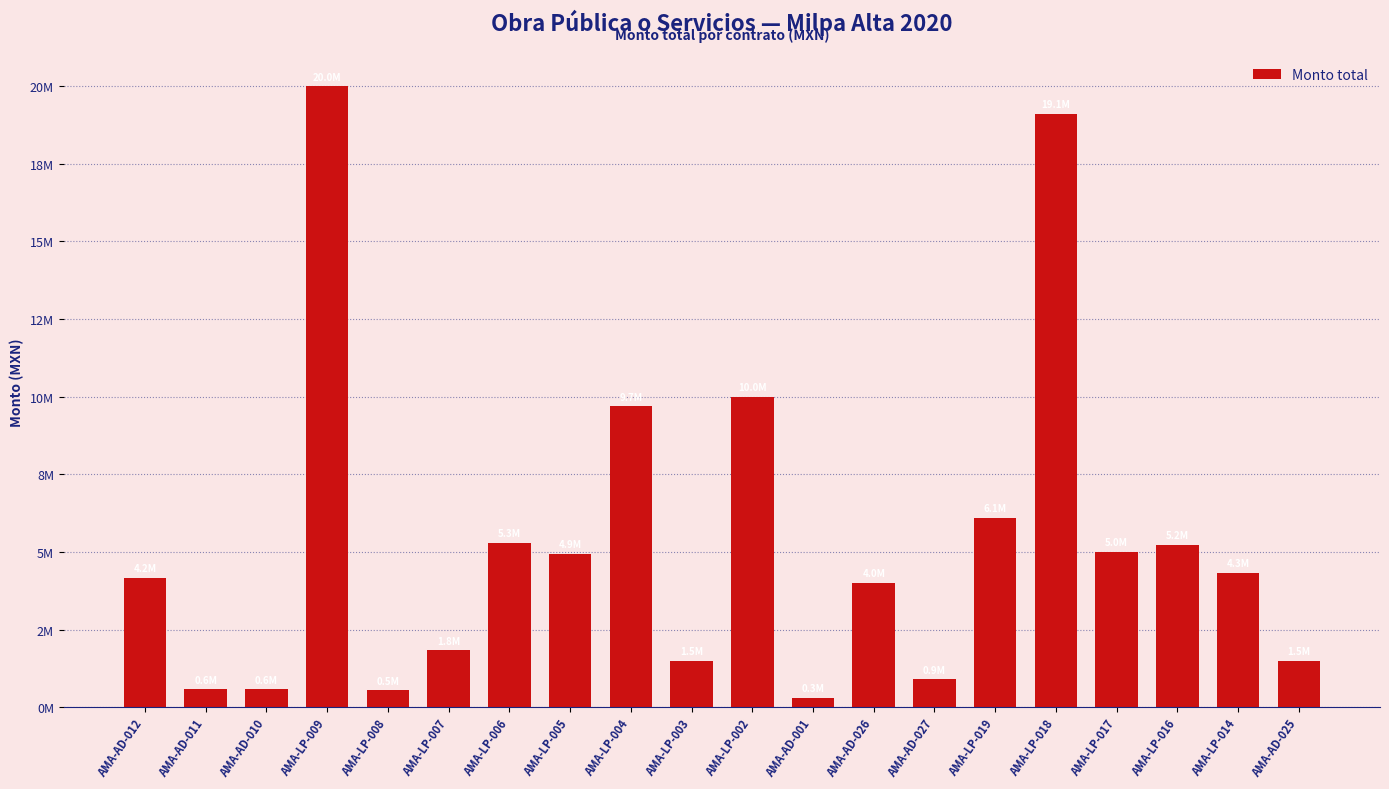

Reading left to right, what are all the values shown in this chart?

AMA-AD-012=4162794.9	AMA-AD-011=575258.3	AMA-AD-010=576162.1	AMA-LP-009=19988410.9	AMA-LP-008=549703.5	AMA-LP-007=1837205.1	AMA-LP-006=5286208.0	AMA-LP-005=4949101.4	AMA-LP-004=9693185.5	AMA-LP-003=1497574.6	AMA-LP-002=9996454.1	AMA-AD-001=300000.0	AMA-AD-026=4000000.0	AMA-AD-027=905000.0	AMA-LP-019=6099302.3	AMA-LP-018=19098942.9	AMA-LP-017=4999610.8	AMA-LP-016=5236015.8	AMA-LP-014=4329341.9	AMA-AD-025=1500000.0